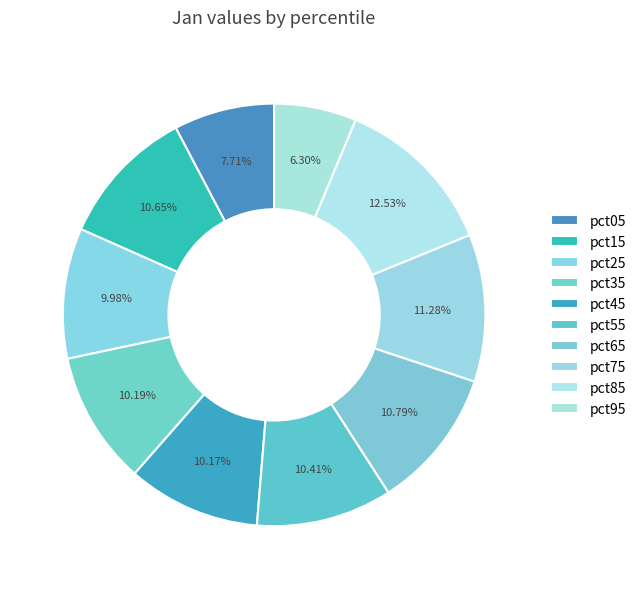

Rank the categories by value from highest to lowest.

pct85, pct75, pct65, pct15, pct55, pct35, pct45, pct25, pct05, pct95